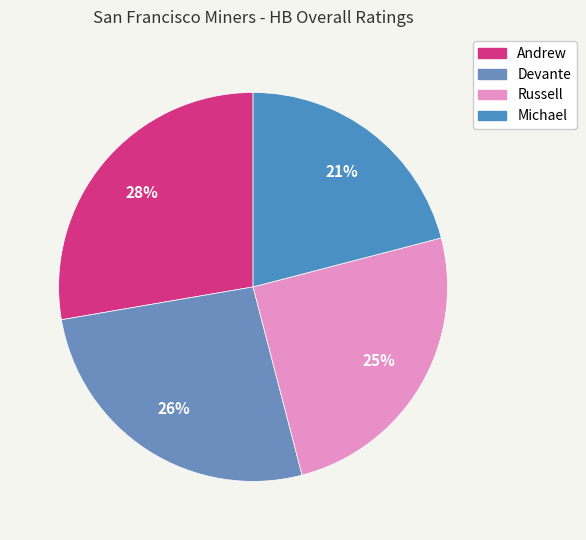

What is the largest slice in the pie chart?

Andrew